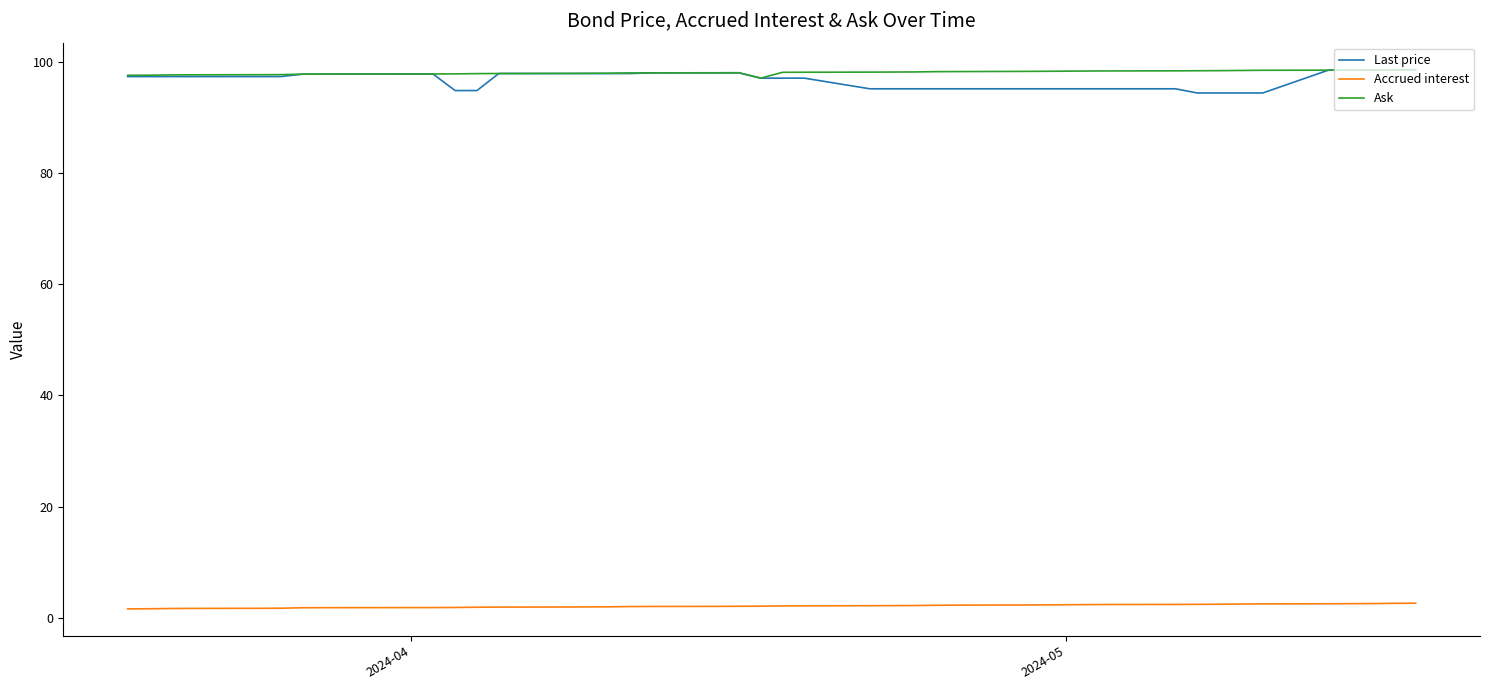

What are all the series names shown in the legend?

Last price, Accrued interest, Ask